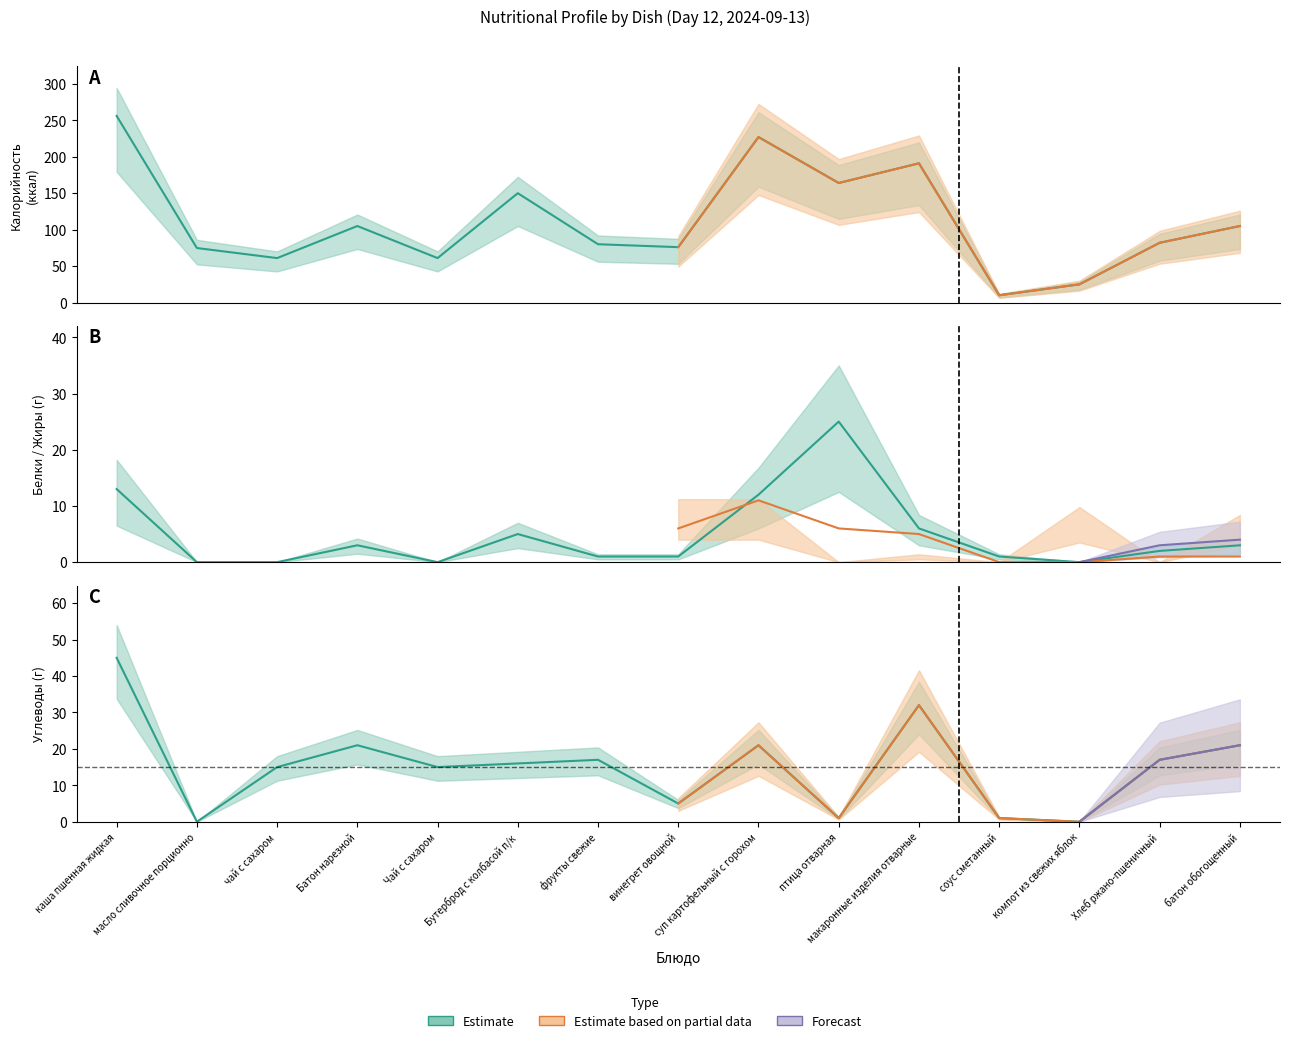

At which category is the sum across all series the highest?

каша пшенная жидкая